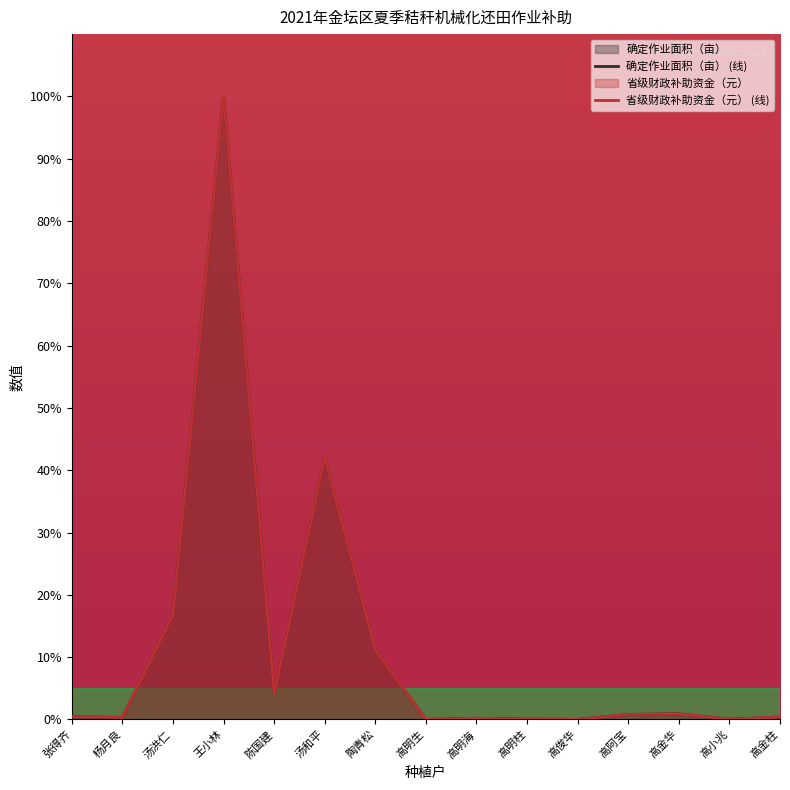

Which series has the largest range (max minus min)?

确定作业面积（亩）